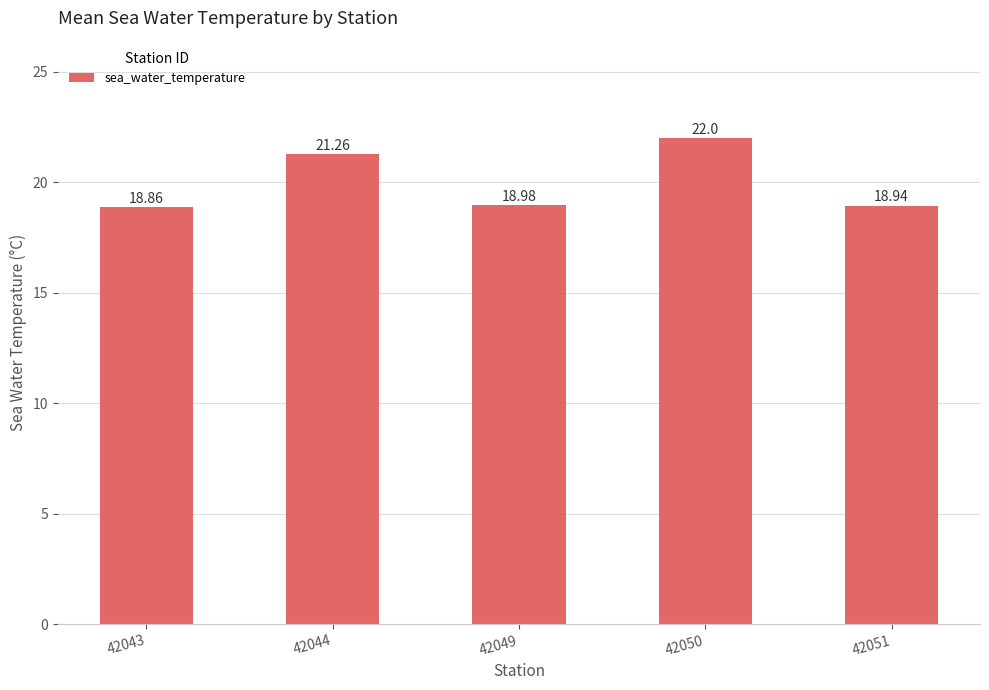

What is the difference between the values at 42049 and 42044?

2.3